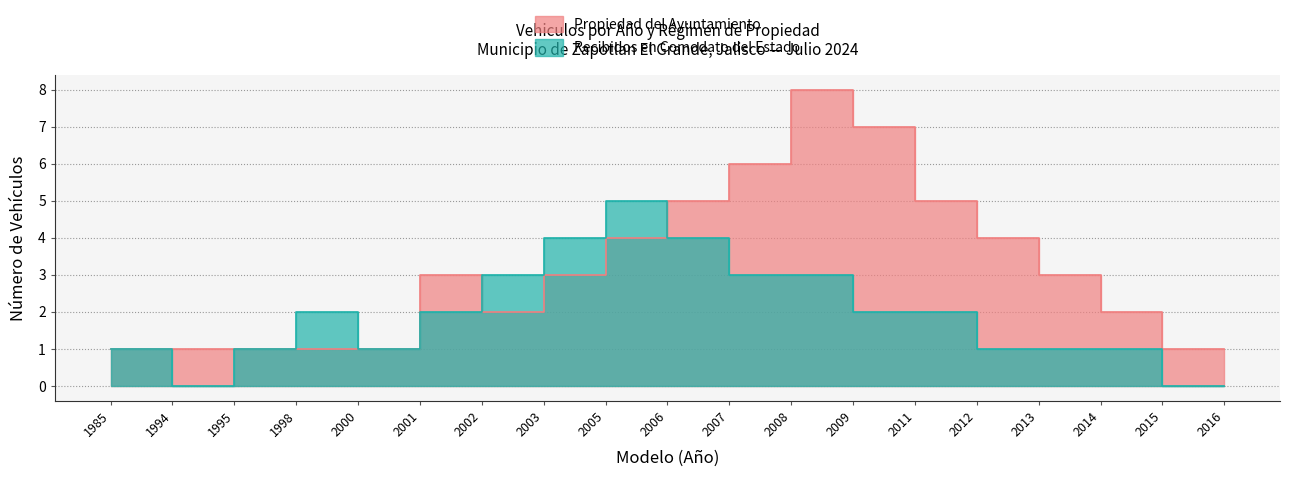

Which series has the largest total across all categories?

Propiedad del Ayuntamiento